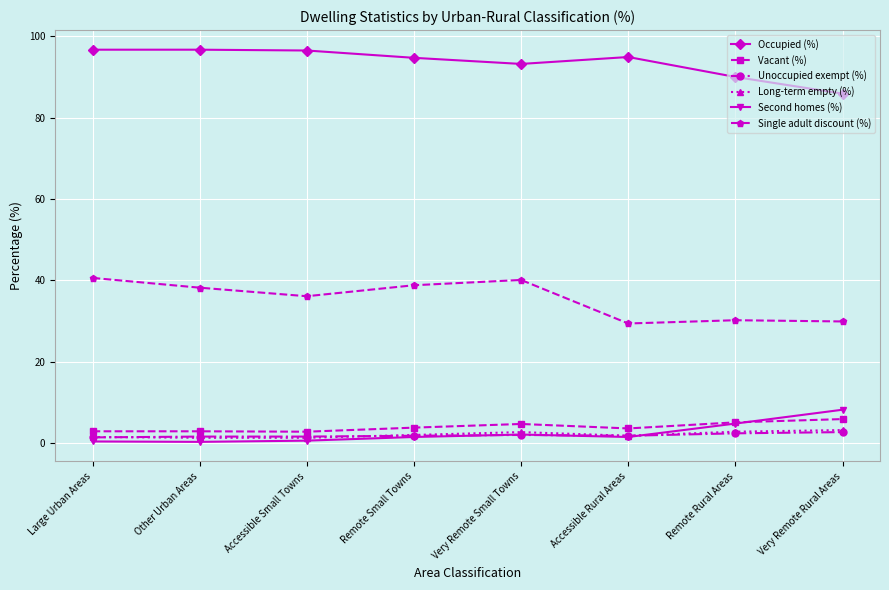

True or false: Vacant (%) has more than 0 interior local peaks.

True